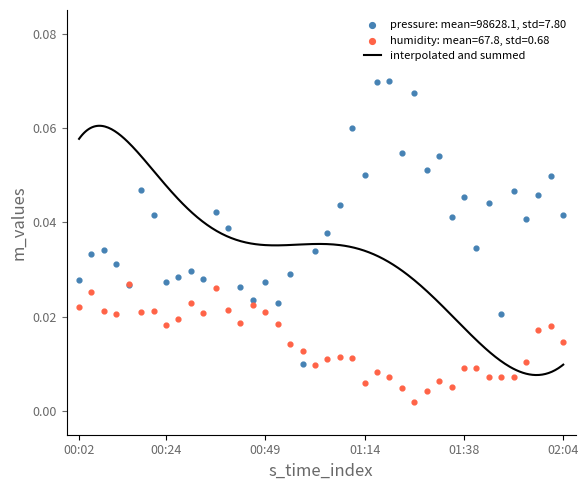

At which category is the sum across all series the highest?

01:17